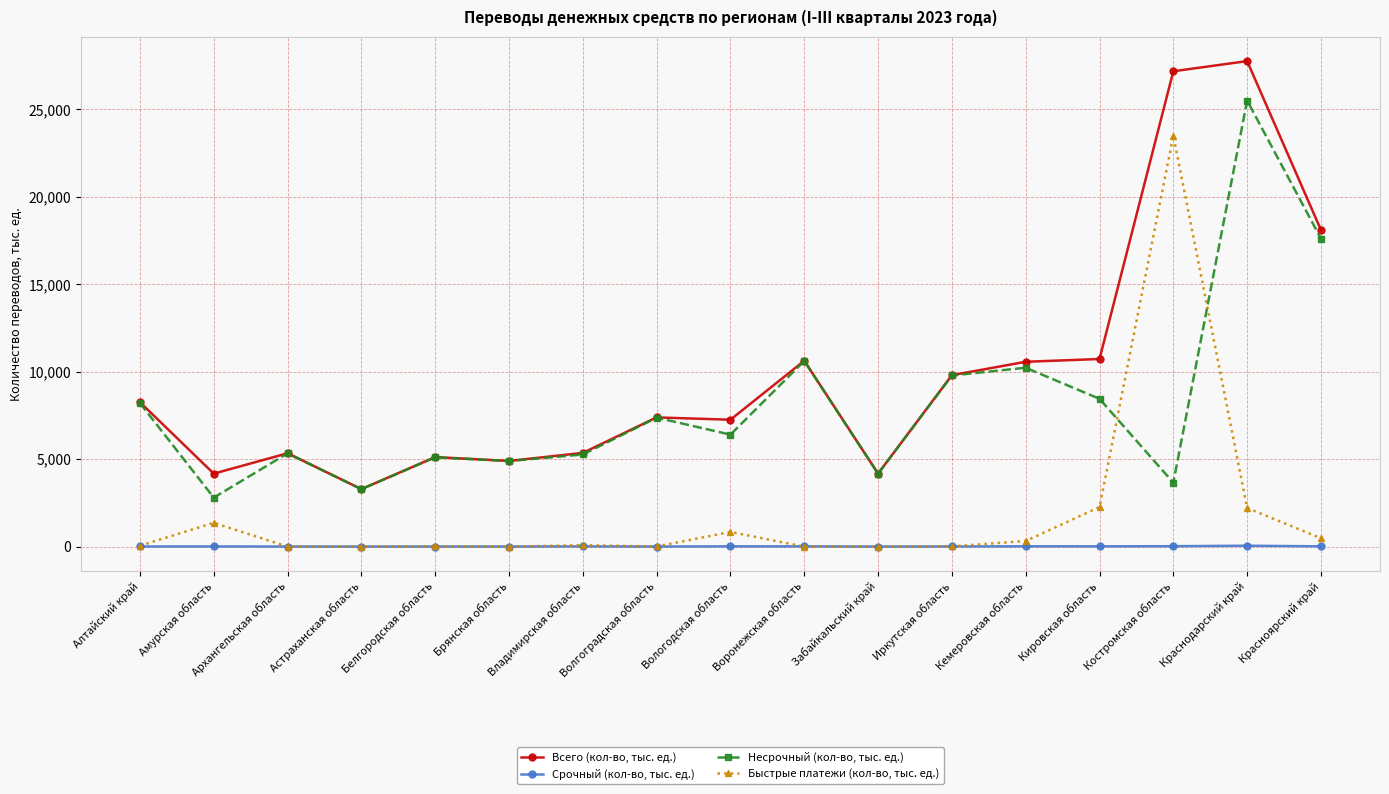

What is the sum of all Быстрые платежи (кол-во, тыс. ед.) values?

31118.1